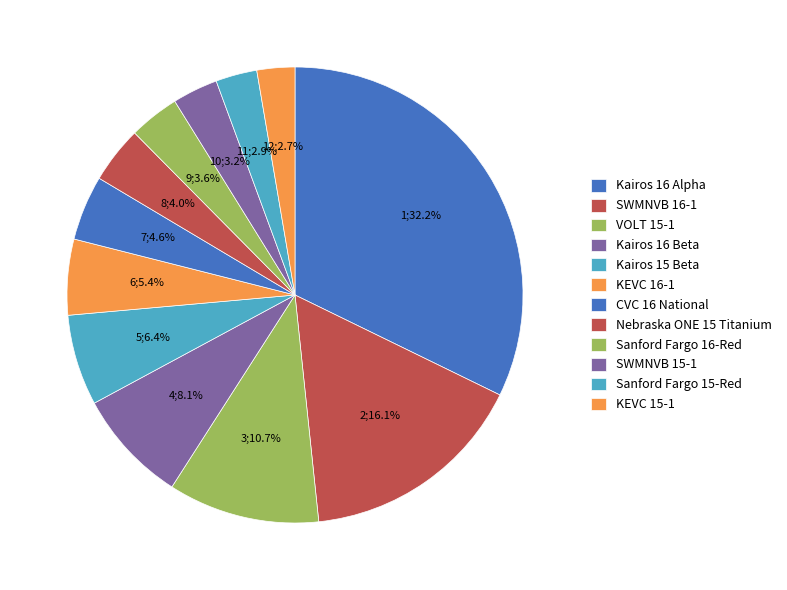

Combined, do Nebraska ONE 15 Titanium and Kairos 15 Beta account for over 50%?

No